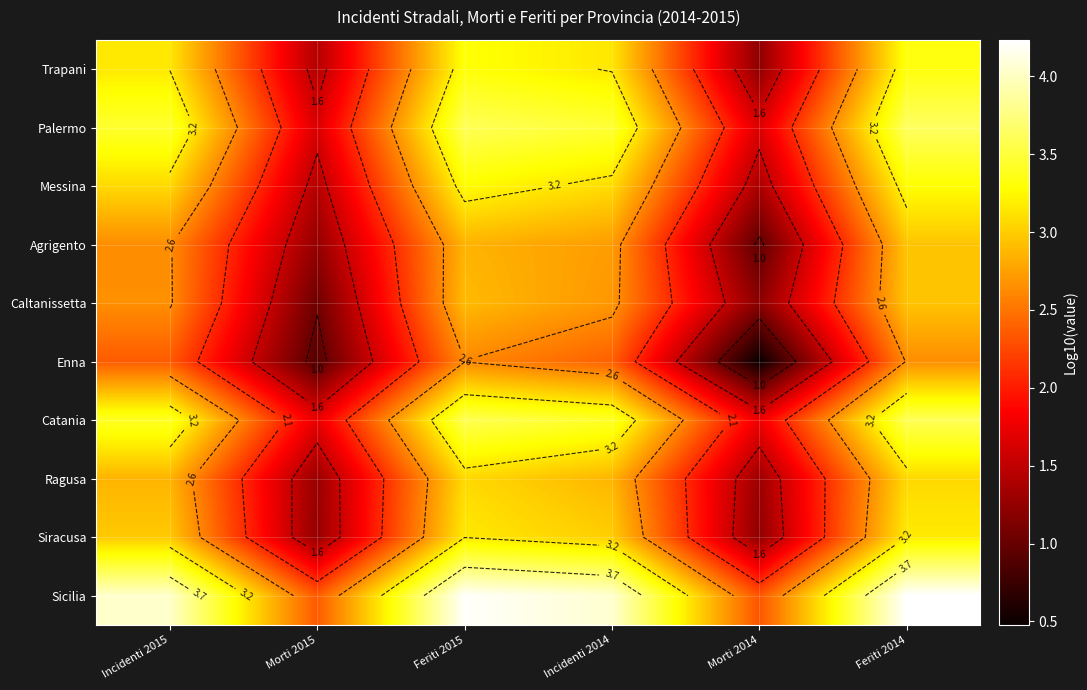

What is the smallest value displayed?

0.5